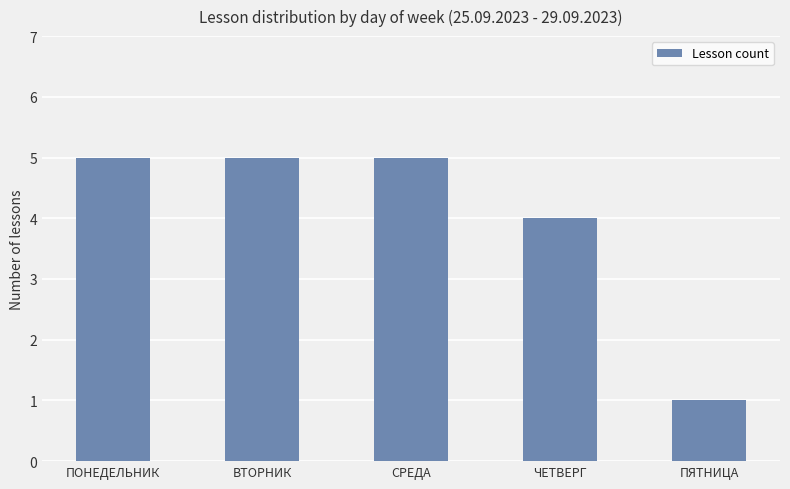

What value does the data have at СРЕДА?

5